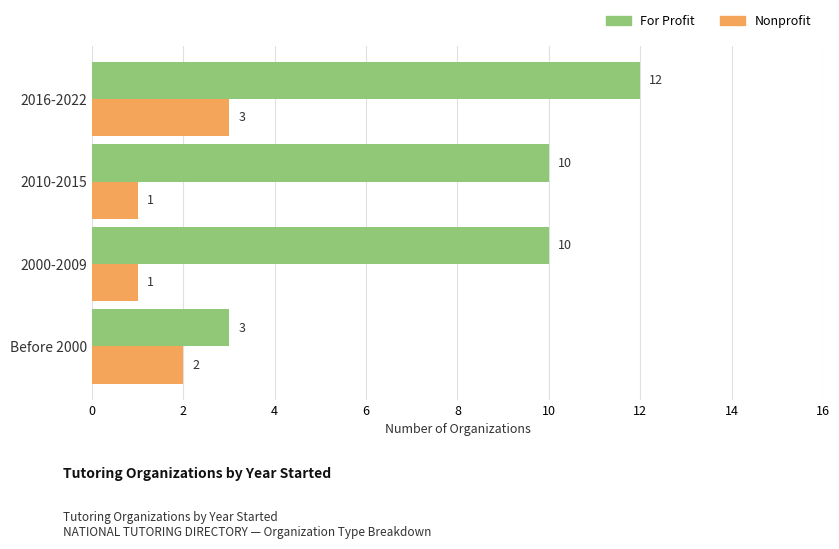

The Nonprofit series shows 2 at 2000-2009. True or false?

False